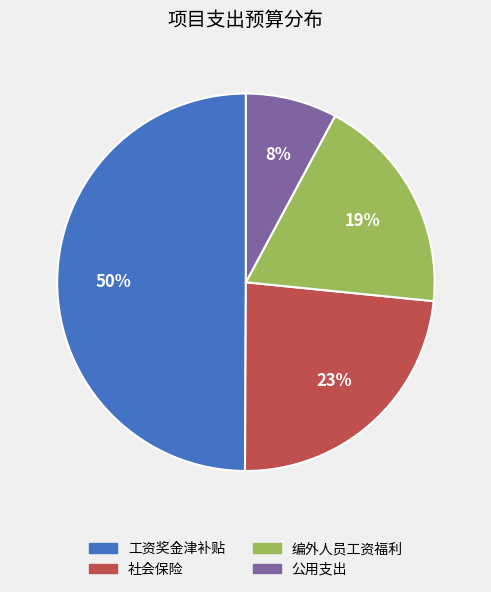

To the nearest percent, what is the difference between the largest and smallest slice percentages?

42%